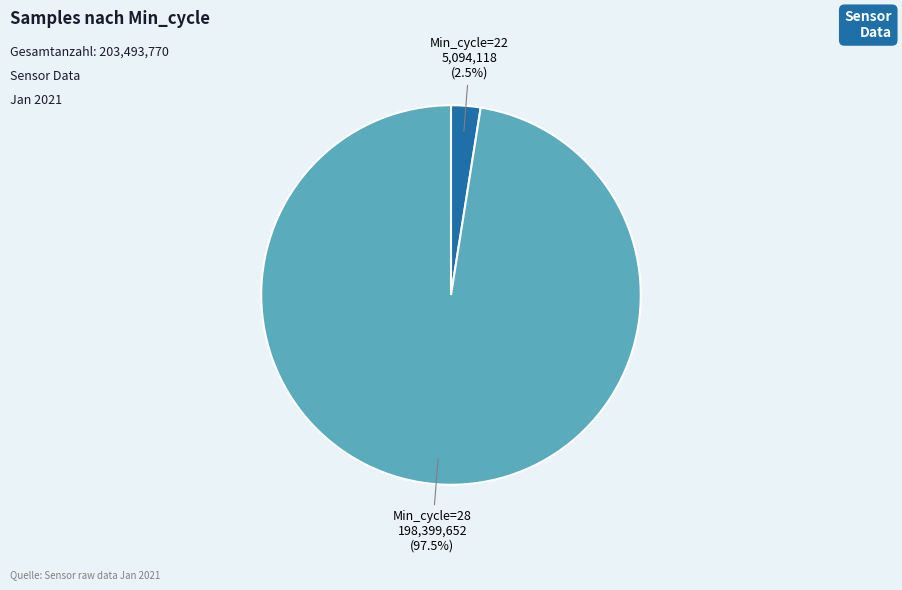

Does any single category account for the majority?

Yes